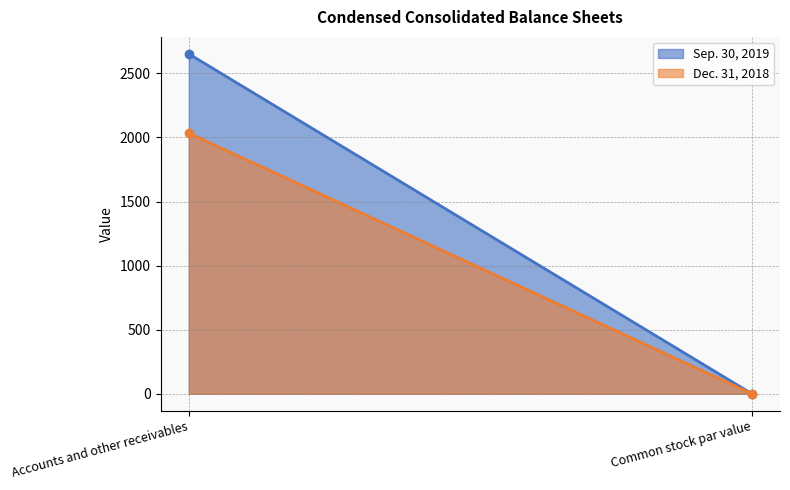

Which category has the highest value in the Sep. 30, 2019 series?

Accounts and other receivables